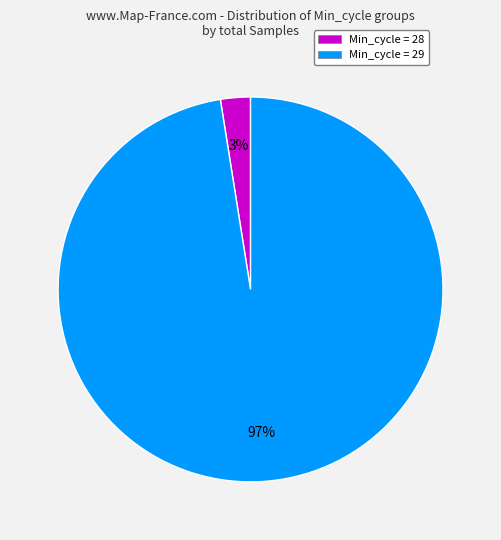

Between Min_cycle = 28 and Min_cycle = 29, which is larger?

Min_cycle = 29